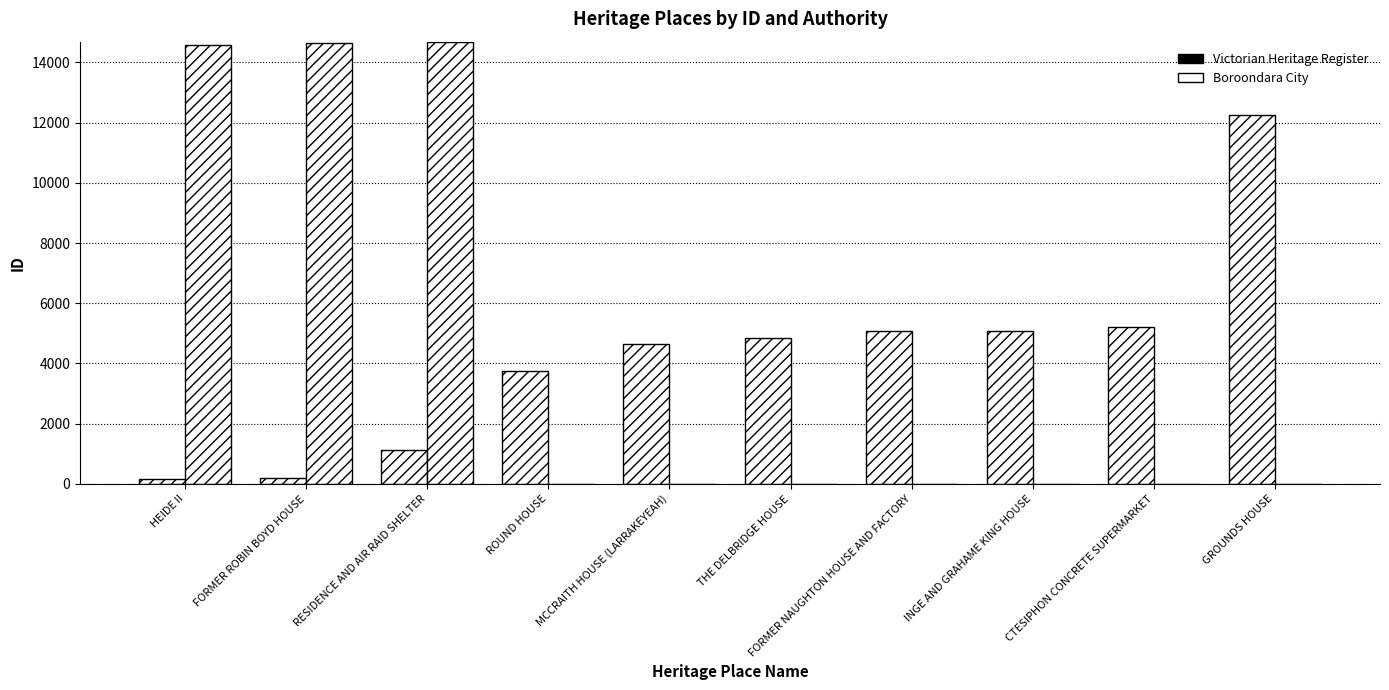

At which label is Boroondara City closest to 7333?

HEIDE II